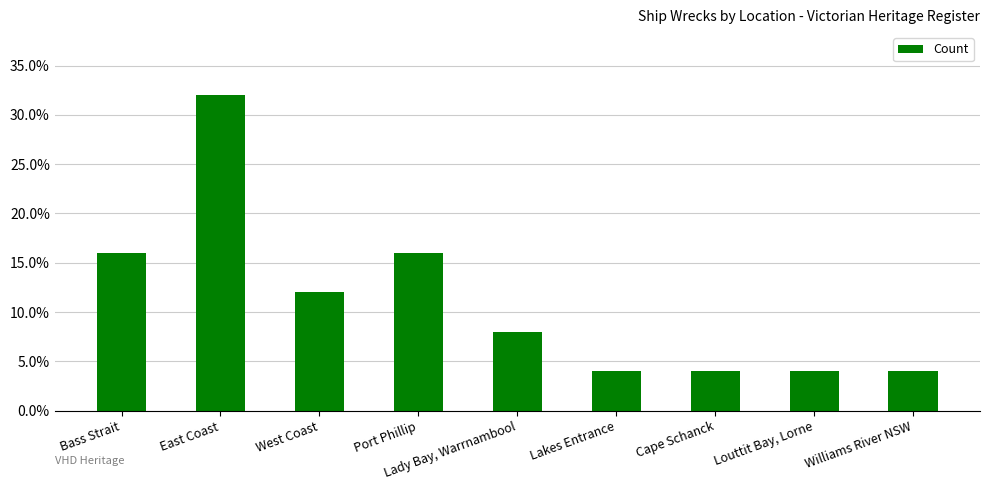

Which category has the highest value across all series?

East Coast